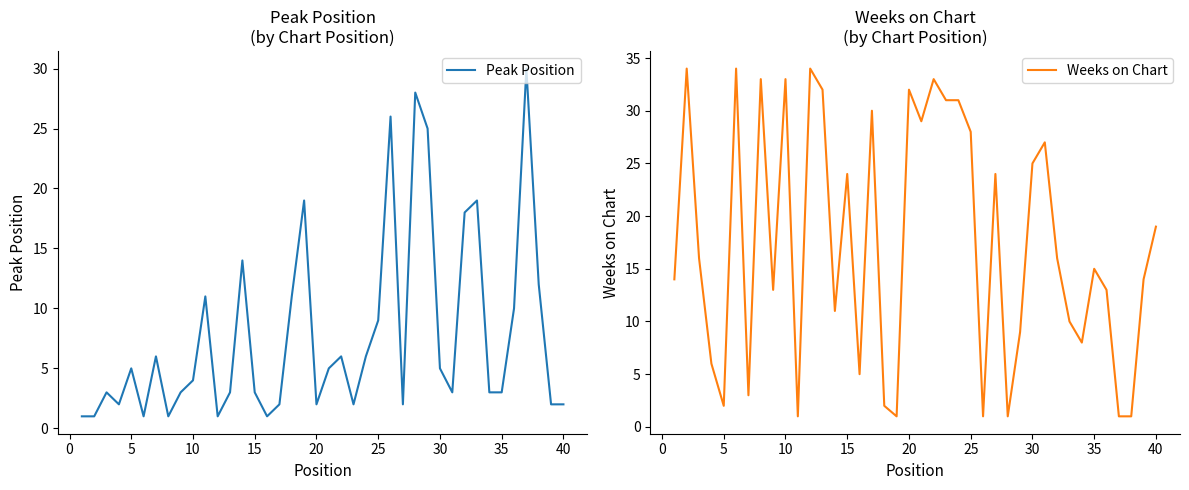

The Peak Position series shows 13 at 25. True or false?

False